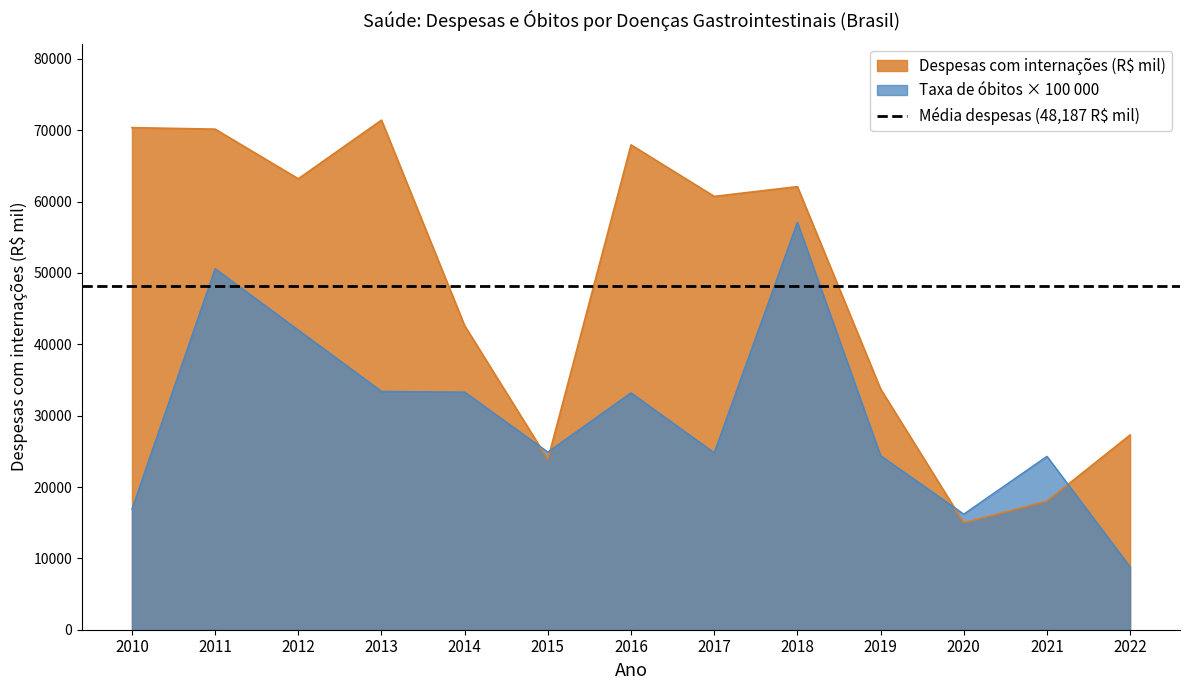

Between 2020 and 2012, which is larger?

2012